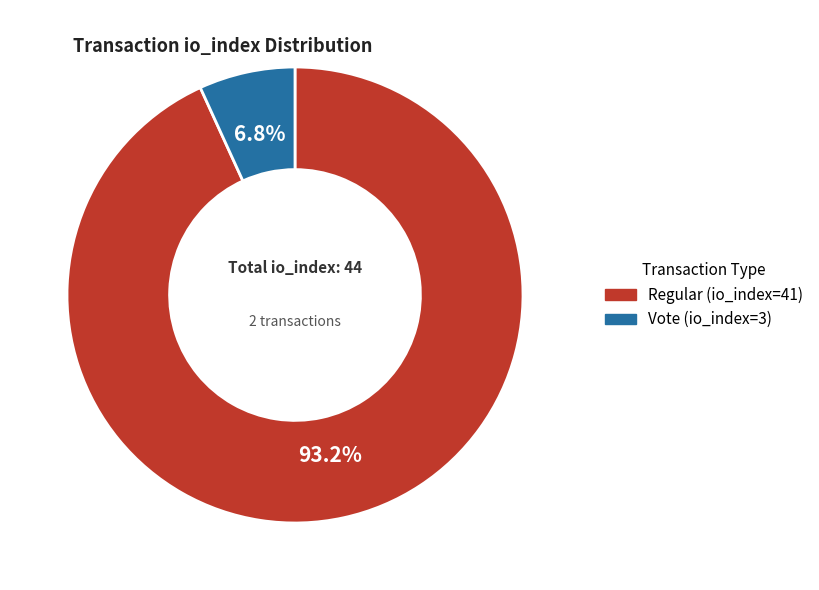

The Regular (io_index=41) slice represents 93% of the pie. True or false?

True